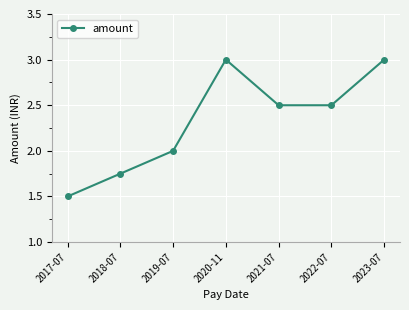

Between 2021-07 and 2023-07, which is larger?

2023-07